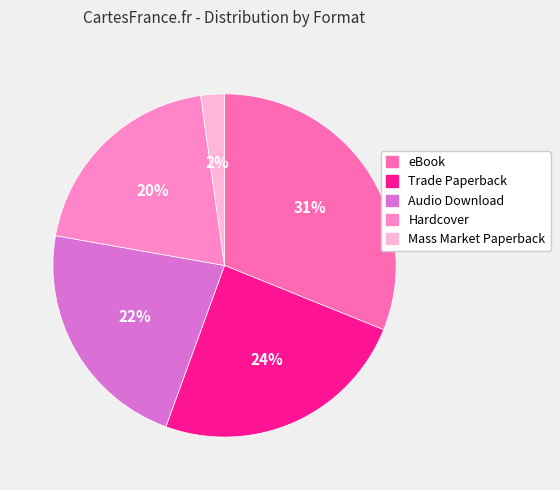

Rank the categories by value from lowest to highest.

Mass Market Paperback, Hardcover, Audio Download, Trade Paperback, eBook